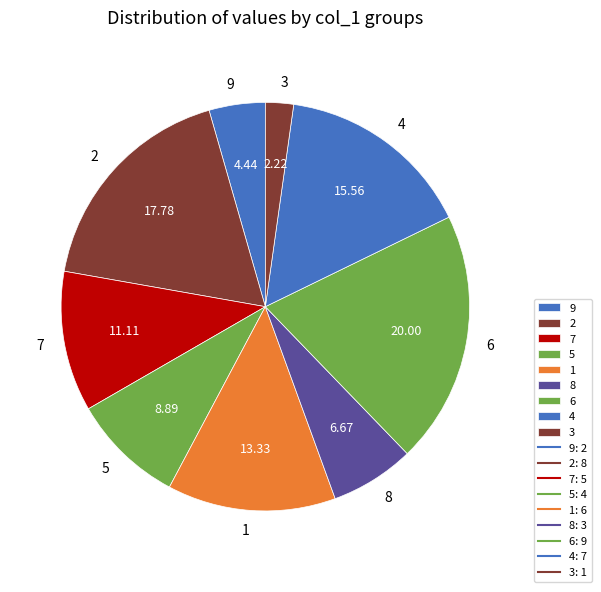

Combined, do 3 and 2 account for over 50%?

No